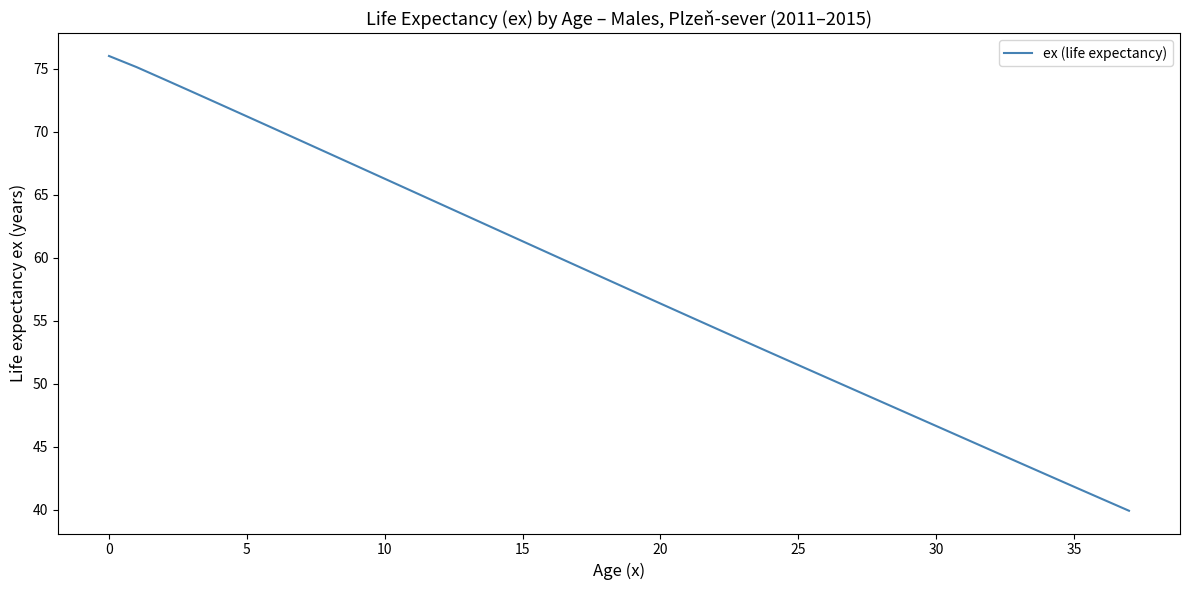

What is the difference between the maximum and minimum values?

36.1